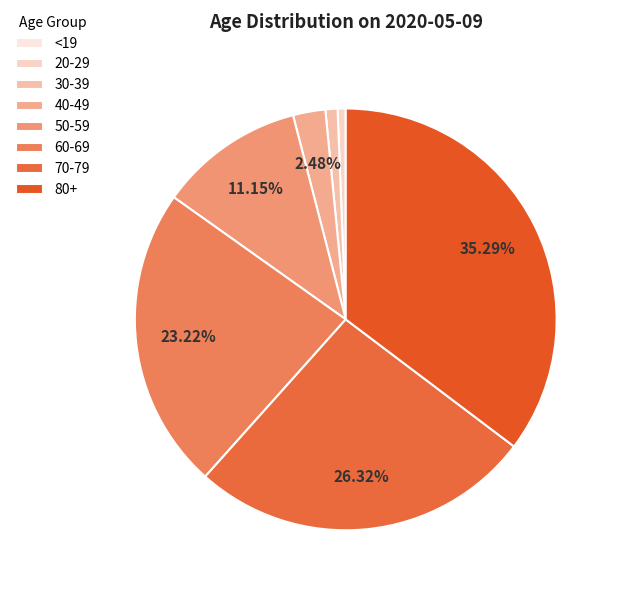

Is there a majority slice in this chart?

No